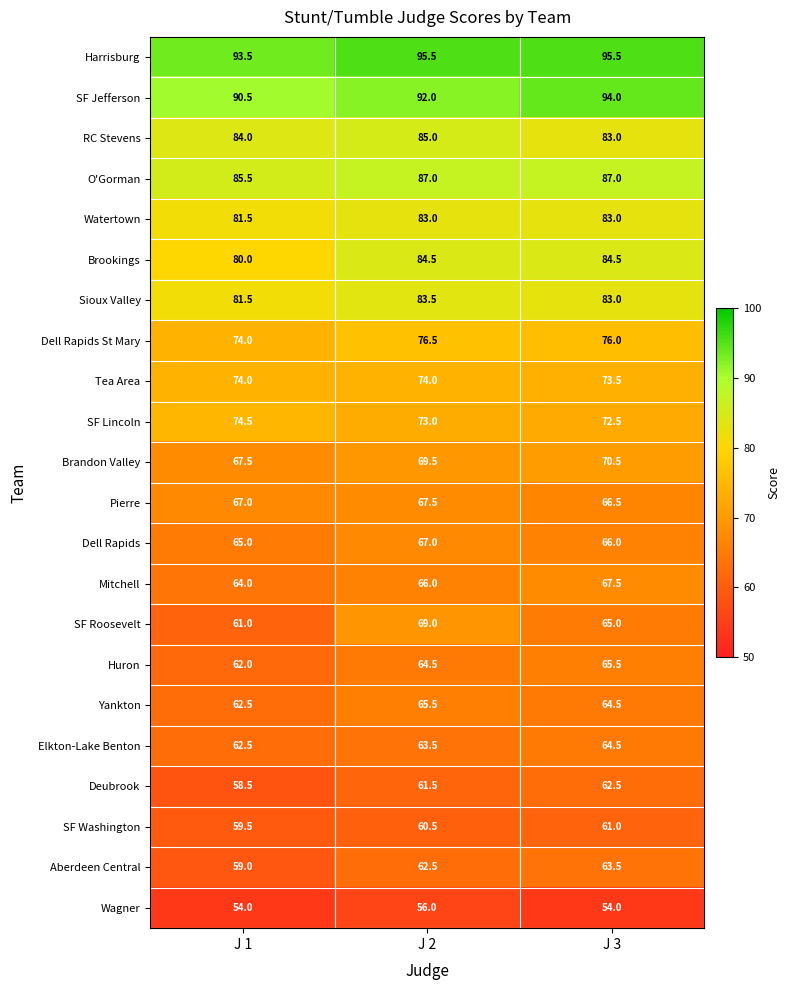

What is the average value of the RC Stevens series?

84.0